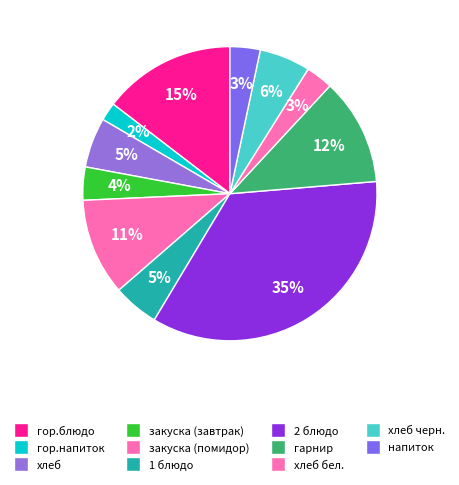

To the nearest percent, what percentage of the pie is закуска (завтрак)?

4%